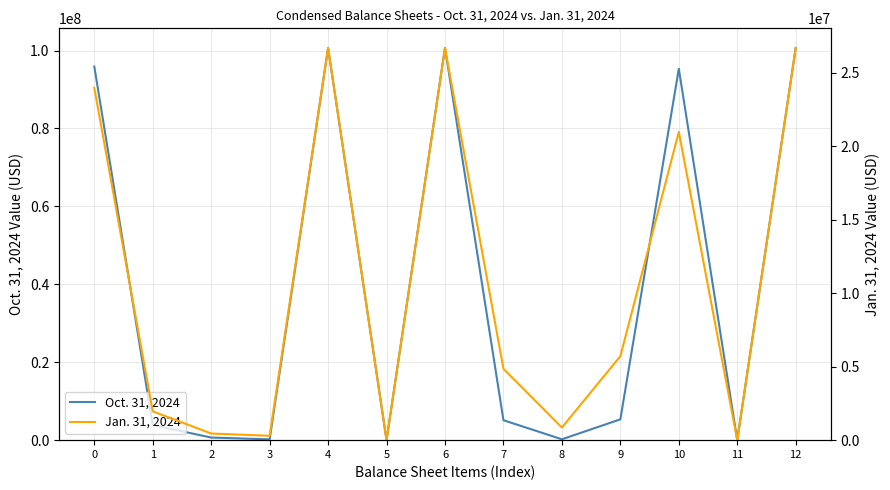

How many values in the Oct. 31, 2024 series are below 5116804?

6